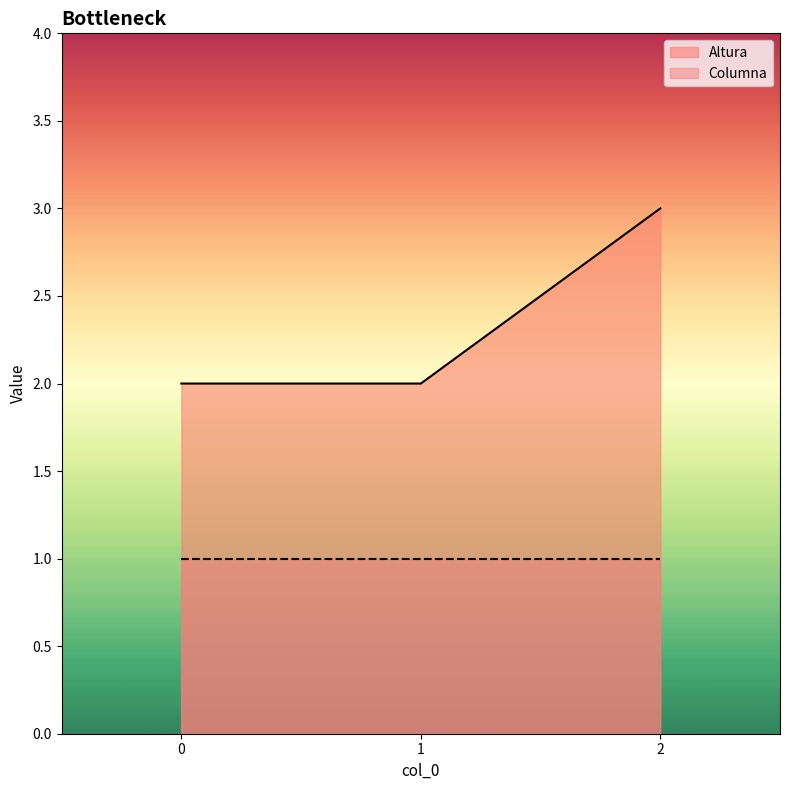

Count the number of values greater than 2.

1